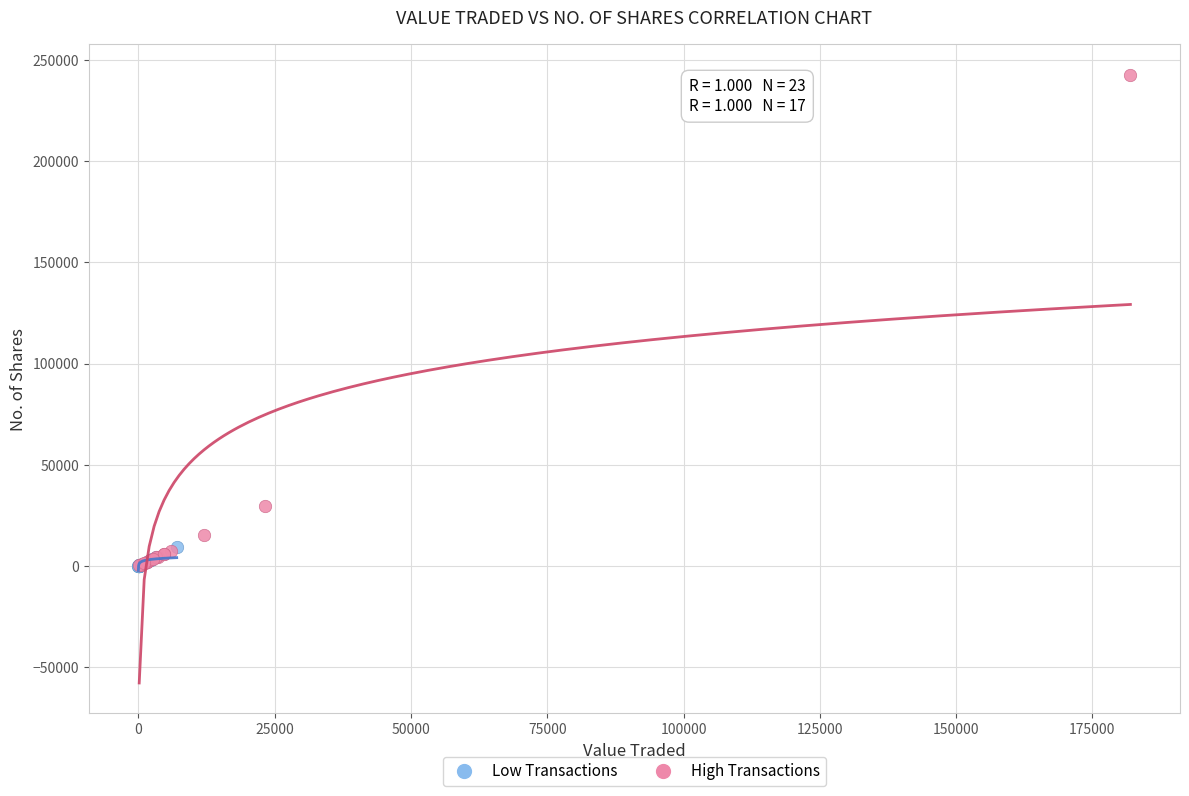

Which series has the widest spread of Y values?

High Transactions